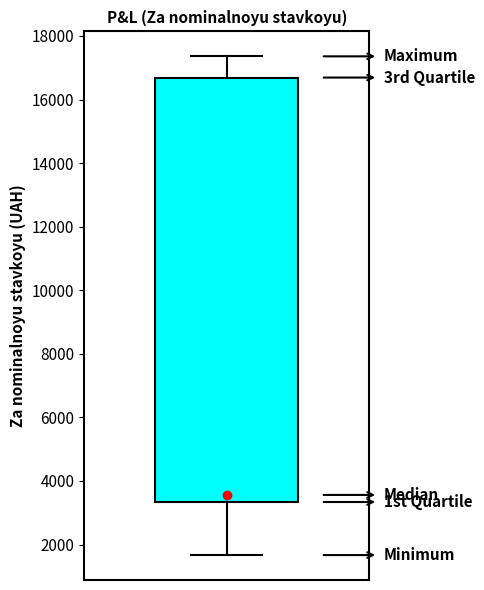

Where is the upper edge of the box on the y-axis? The values are not printed on the chart, so give them approximately, as read against the axis.

16600